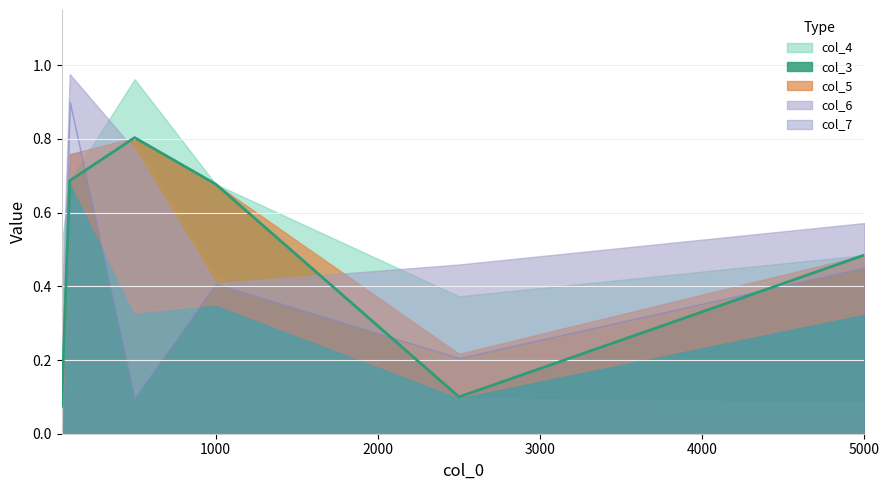

What is the sum of all col_3 values?

2.8